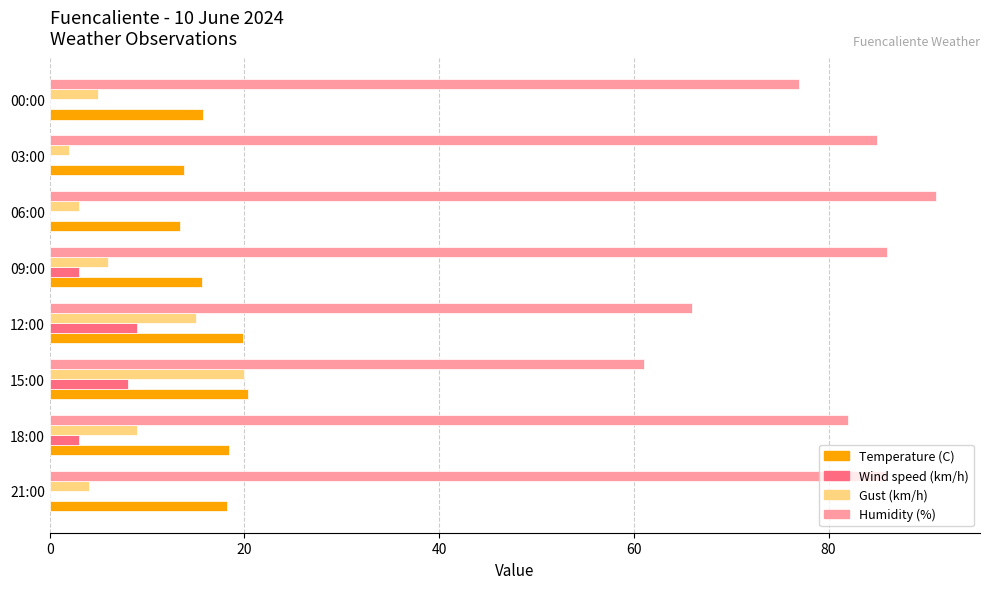

Is the value of Wind speed (km/h) at 12:00 greater than the value of Temperature (C) at 09:00?

No